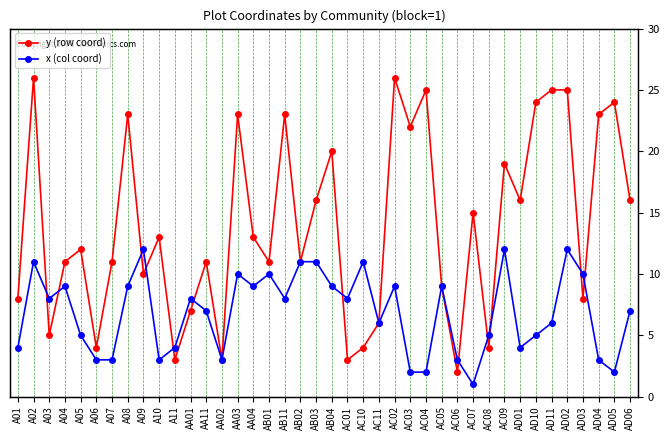

At AC10, list the series in order from largest to smallest.

x (col coord), y (row coord)